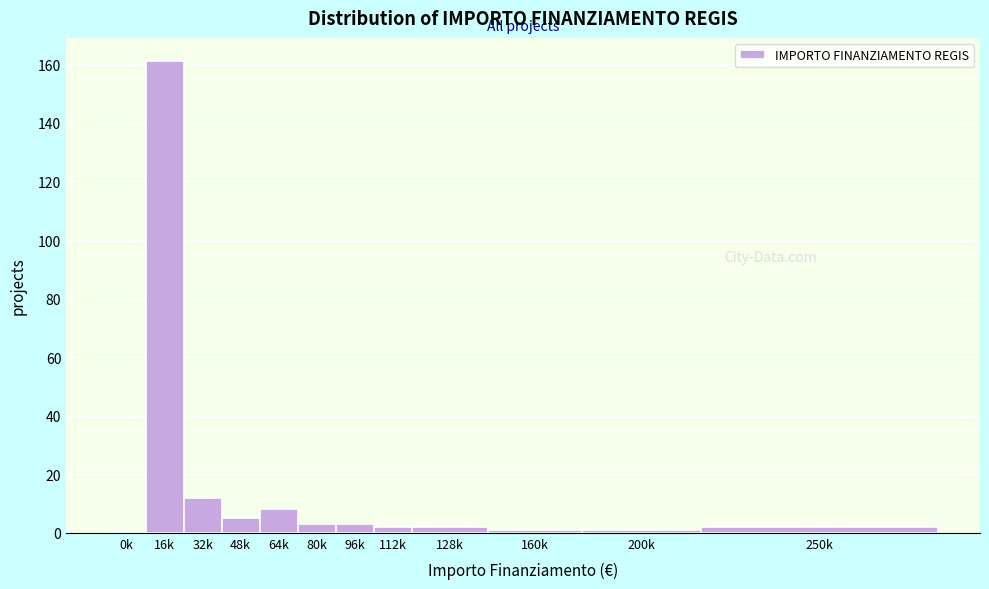

Reading right to left, what are all the values shown in this chart?

250k=2	200k=1	160k=1	128k=2	112k=2	96k=3	80k=3	64k=8	48k=5	32k=12	16k=161	0k=0